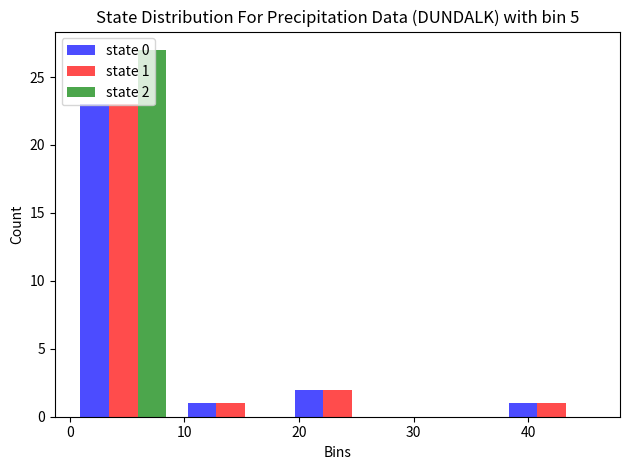

In the state 0 series, which range on the x-axis has the tallest bar?

0 to 9